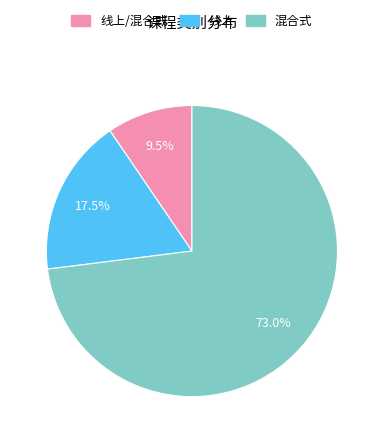

Do 混合式 and 线上/混合式 together represent more than half of the pie?

Yes